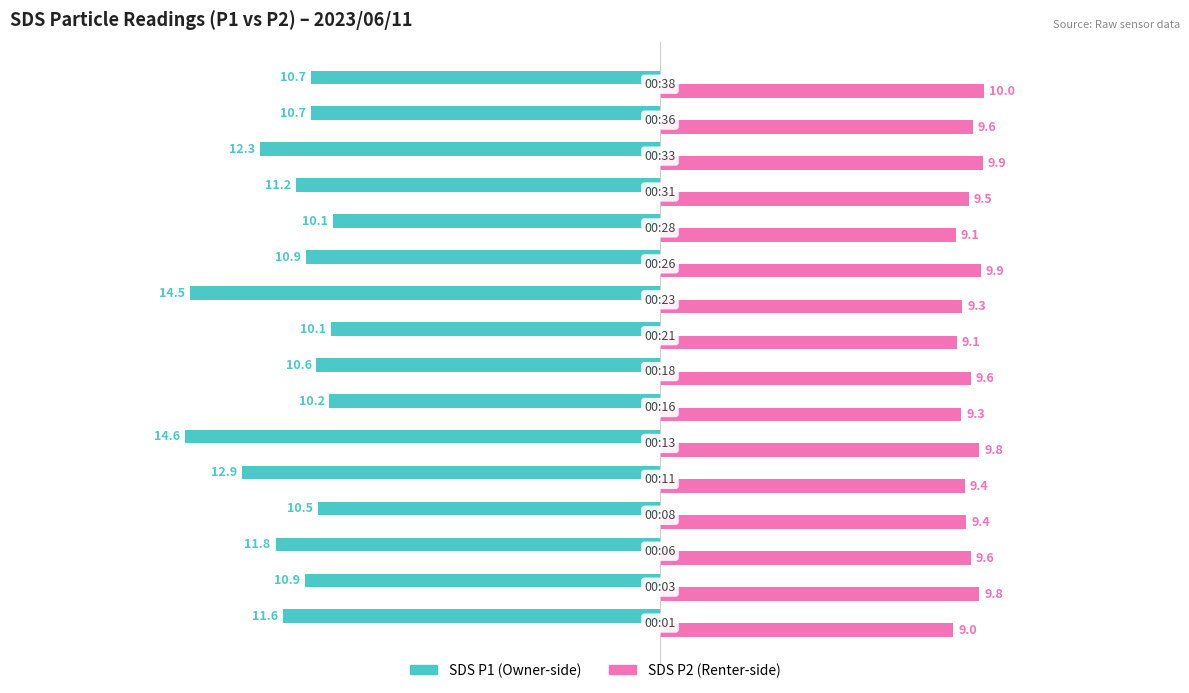

What is the smallest value displayed?

-14.6